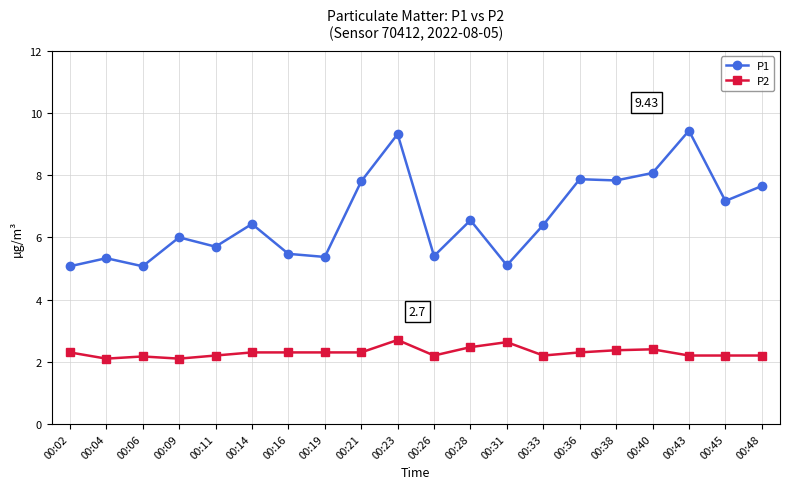

What is the lowest value of the P2 series?

2.1